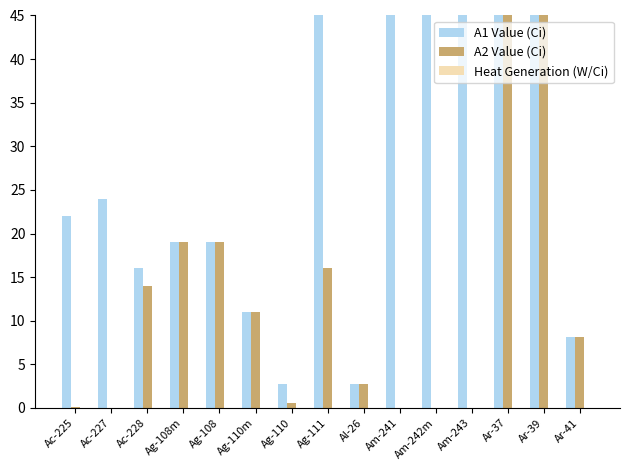

What is the average value of the A2 Value (Ci) series?

115.4